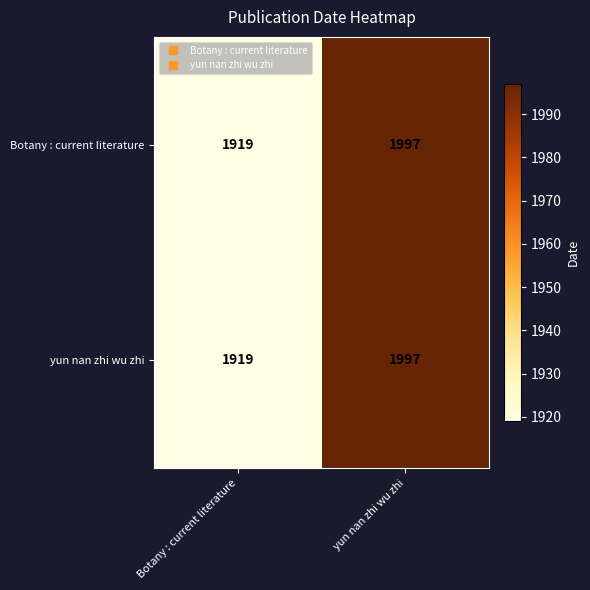

True or false: yun nan zhi wu zhi has a value of 1919 at Botany : current literature.

True